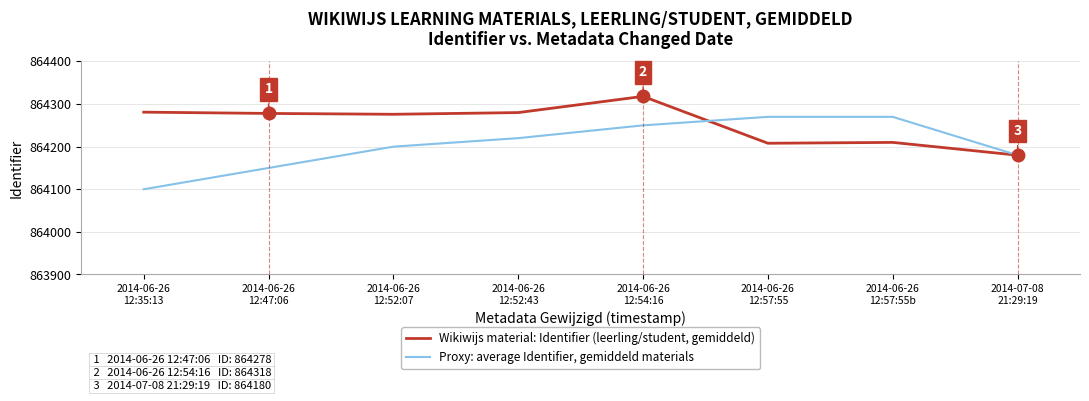

List the series in order of their peak value, lowest first.

Proxy: average Identifier, gemiddeld materials, Wikiwijs material: Identifier (leerling/student, gemiddeld)